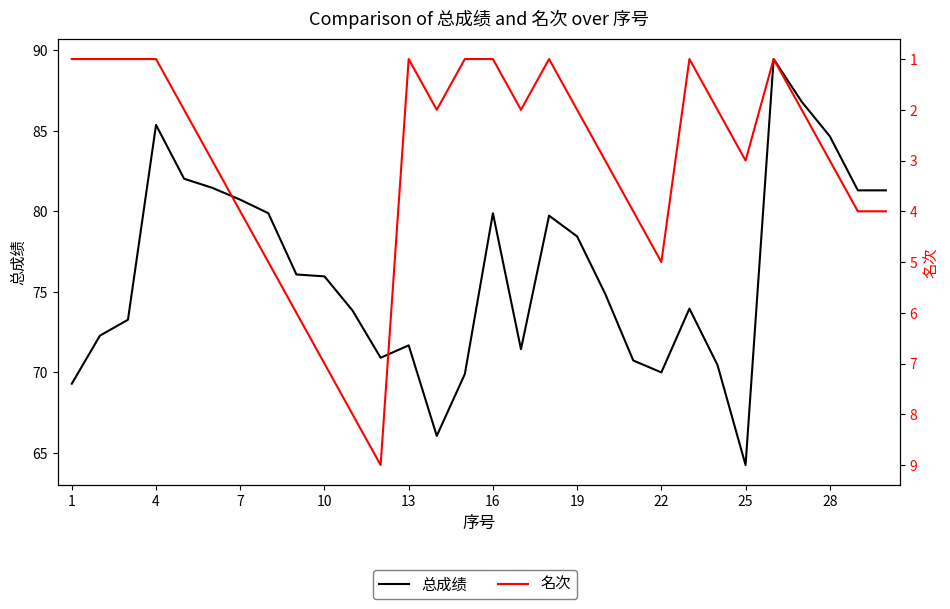

Is this an area chart (filled region under the line)?

No